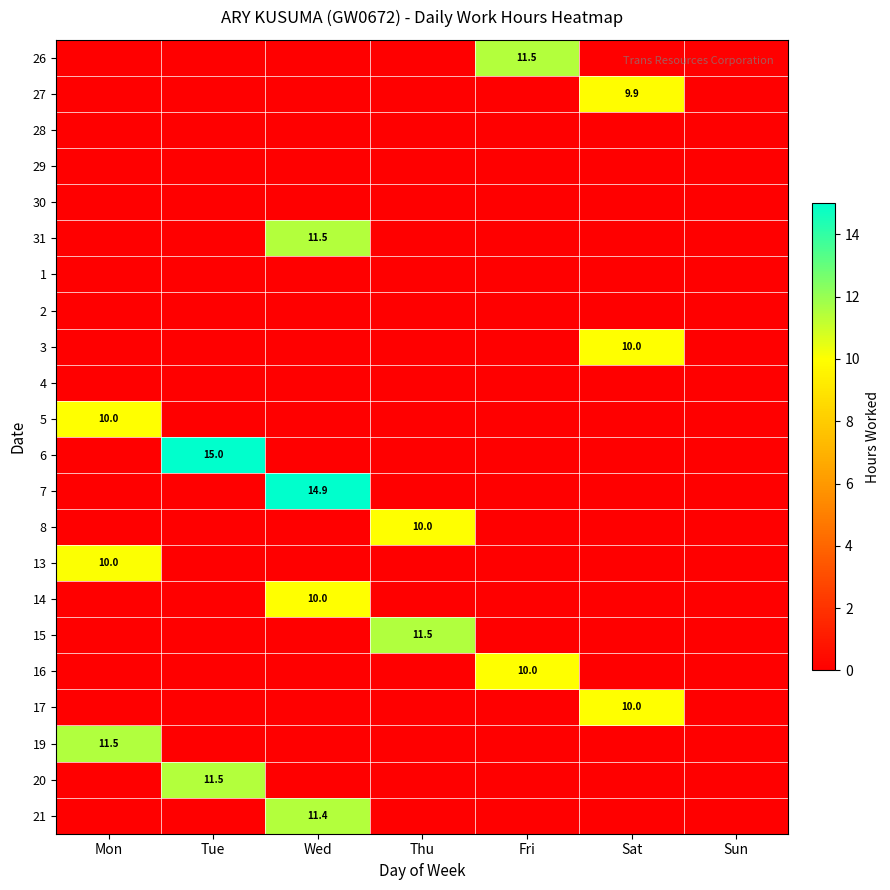

Is it true that 27 equals 3.0 at Sat?

False